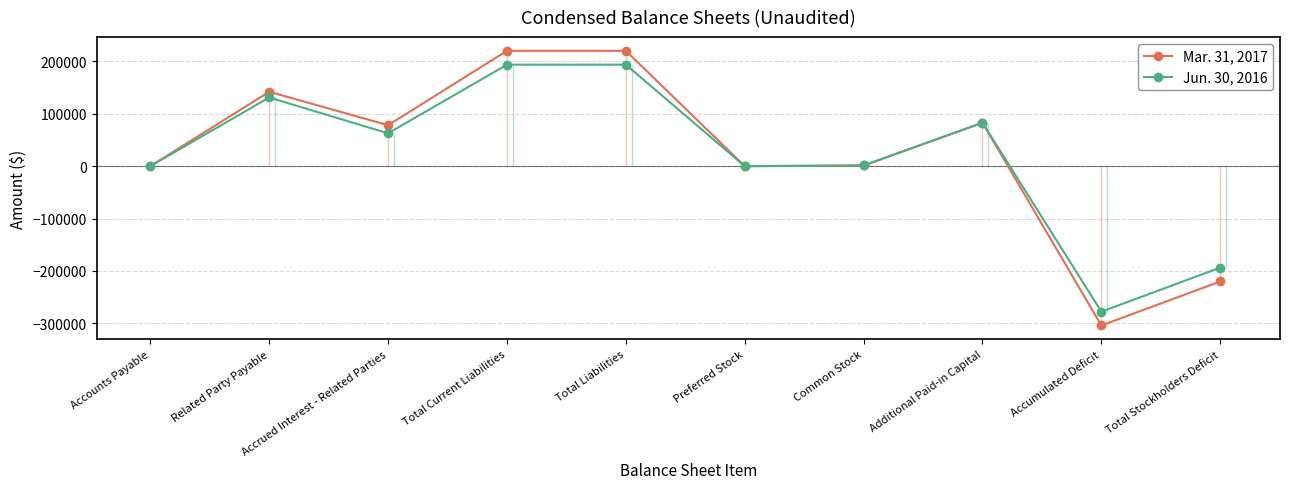

True or false: Jun. 30, 2016 and Mar. 31, 2017 cross at least once.

False